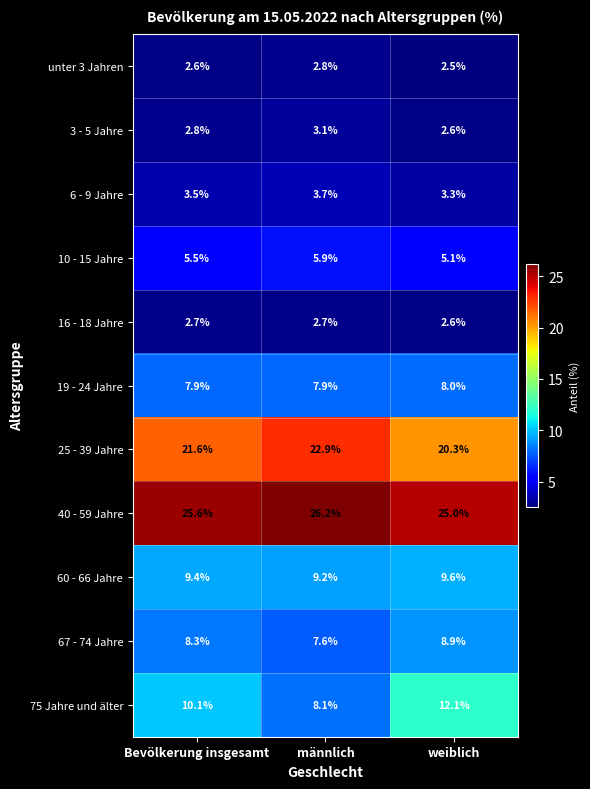

At which category is the sum across all series the highest?

männlich